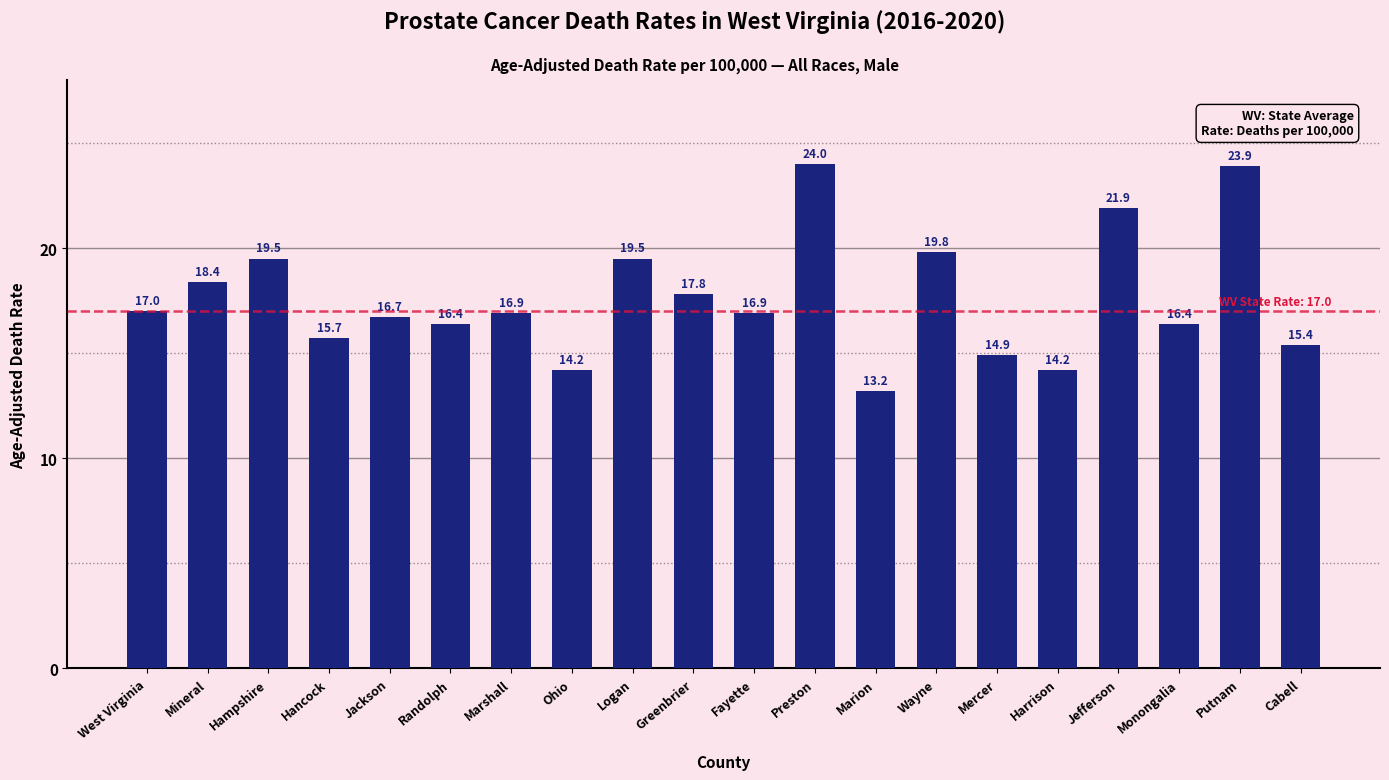

Which label corresponds to the largest value in the chart?

Preston